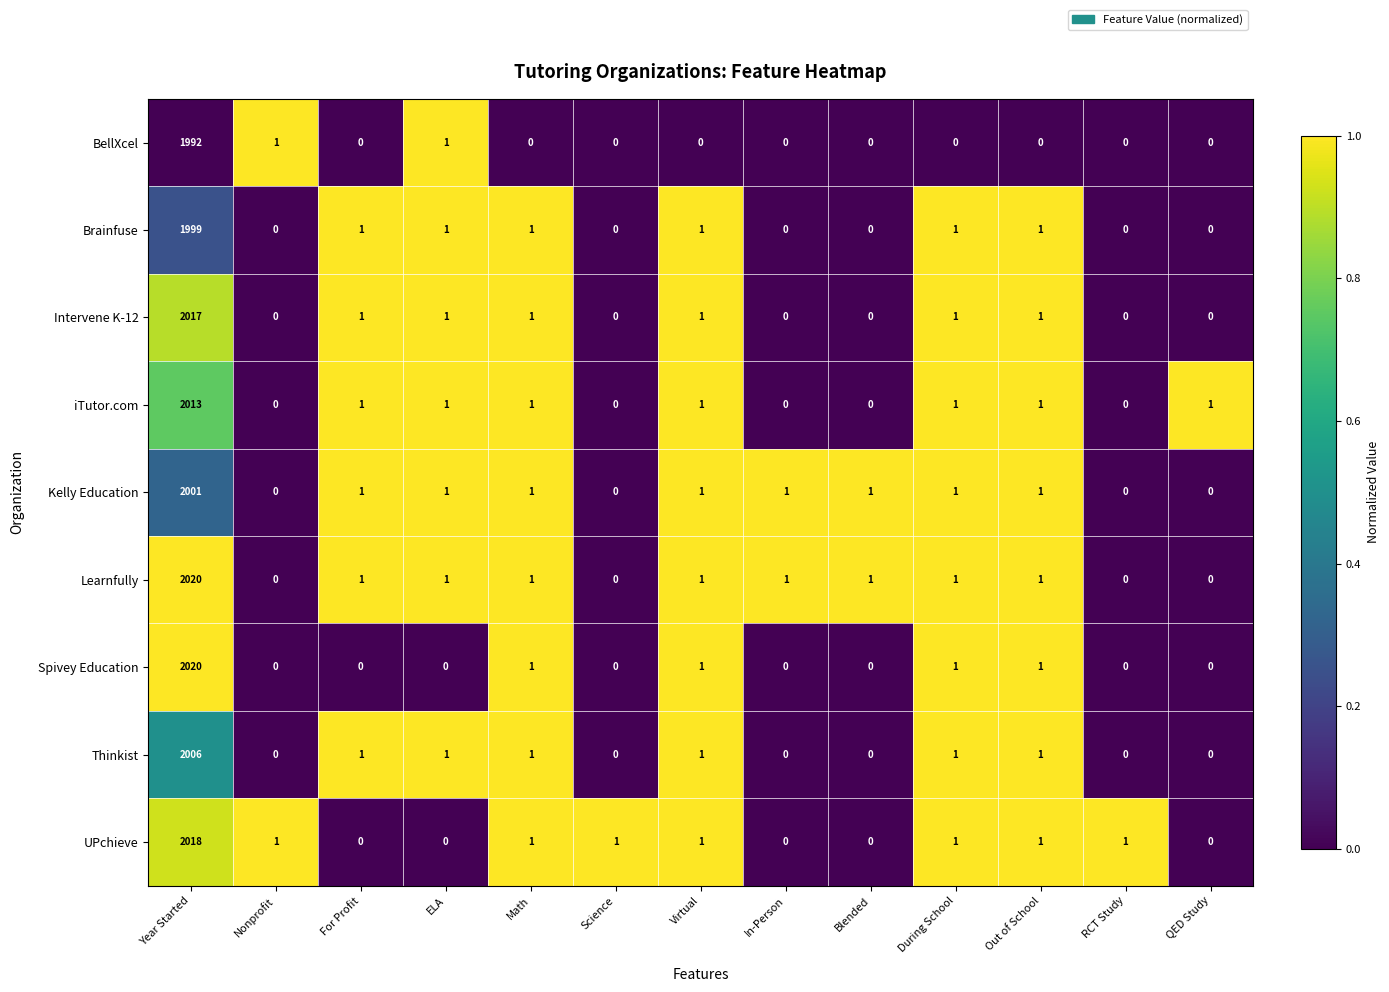

What is the difference between the maximum and minimum values in the Brainfuse series?

1999